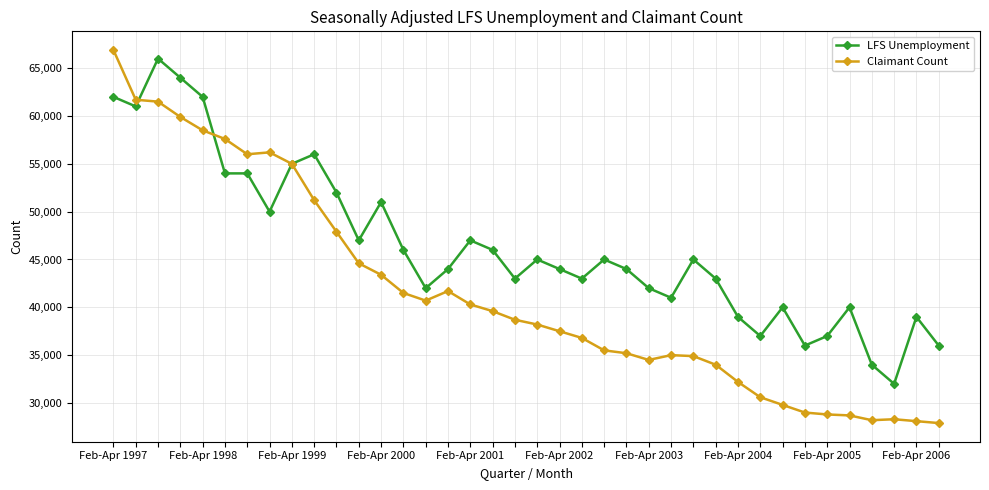

List the series in order of their peak value, highest first.

Claimant Count, LFS Unemployment